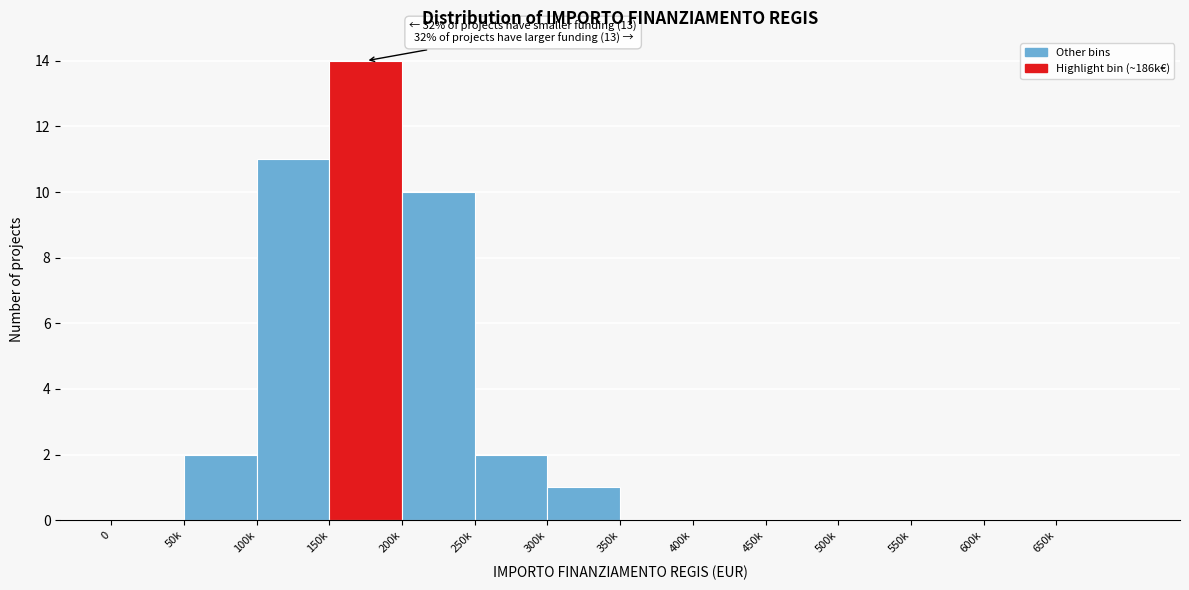

Reading left to right, transcribe all the data shown in this chart.

0=0	50k=2	100k=11	150k=14	200k=10	250k=2	300k=1	350k=0	400k=0	450k=0	500k=0	550k=0	600k=0	650k=0